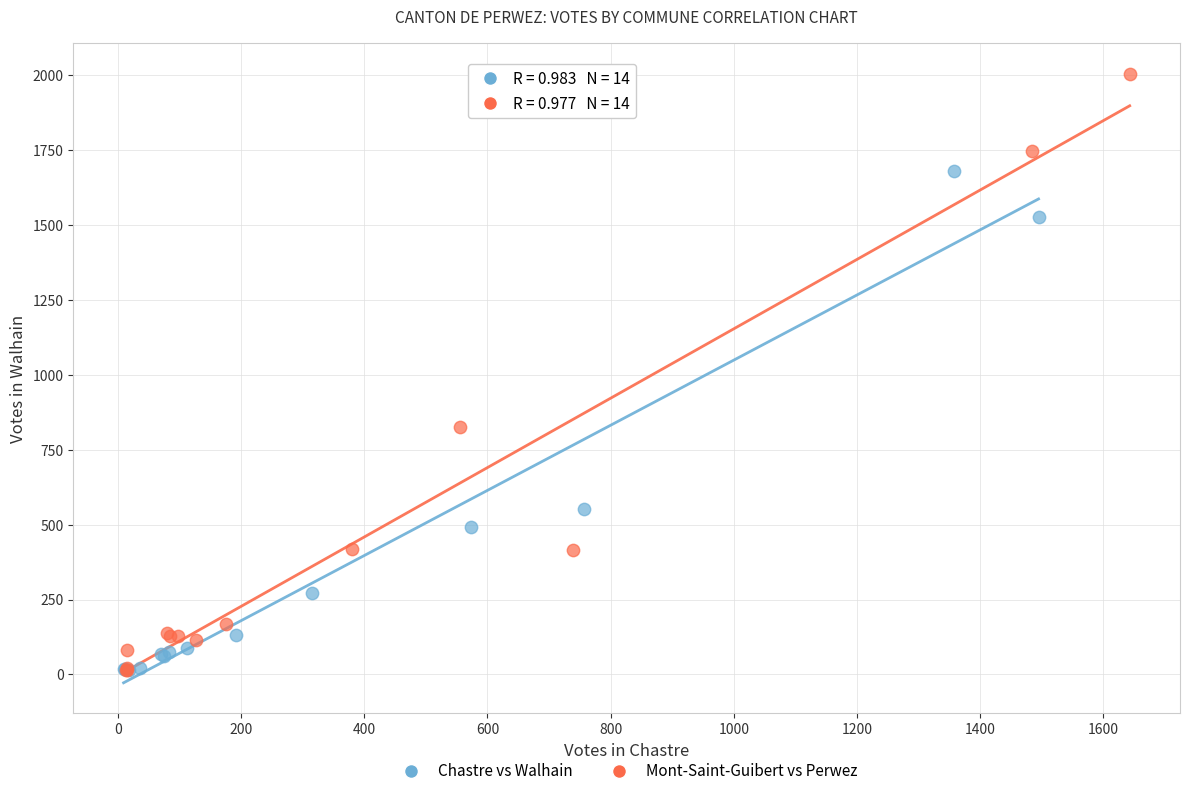

Which series has the largest Y range (max minus min)?

Mont-Saint-Guibert vs Perwez